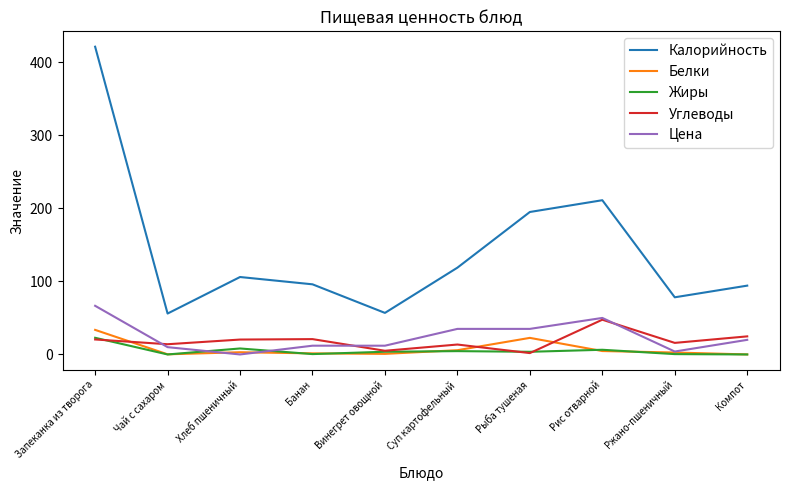

How many values in the Цена series are below 20?

5